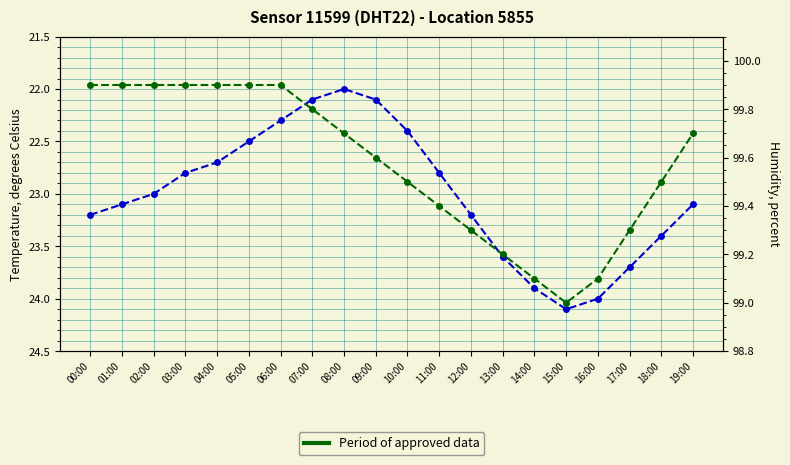

At how many categories does at least one series exceed 79?

20